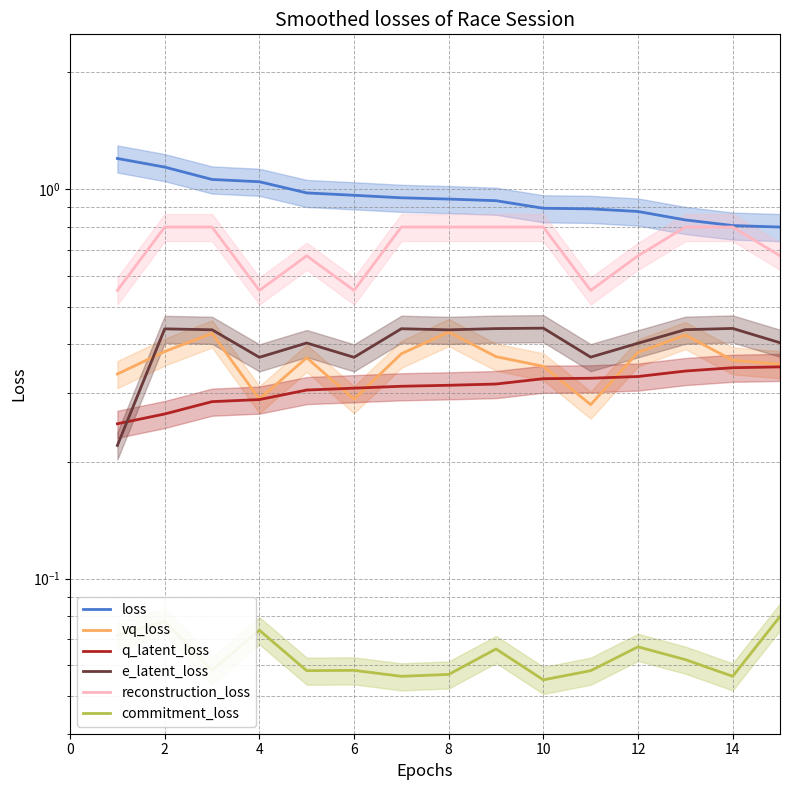

Where is the first local maximum for e_latent_loss?

2